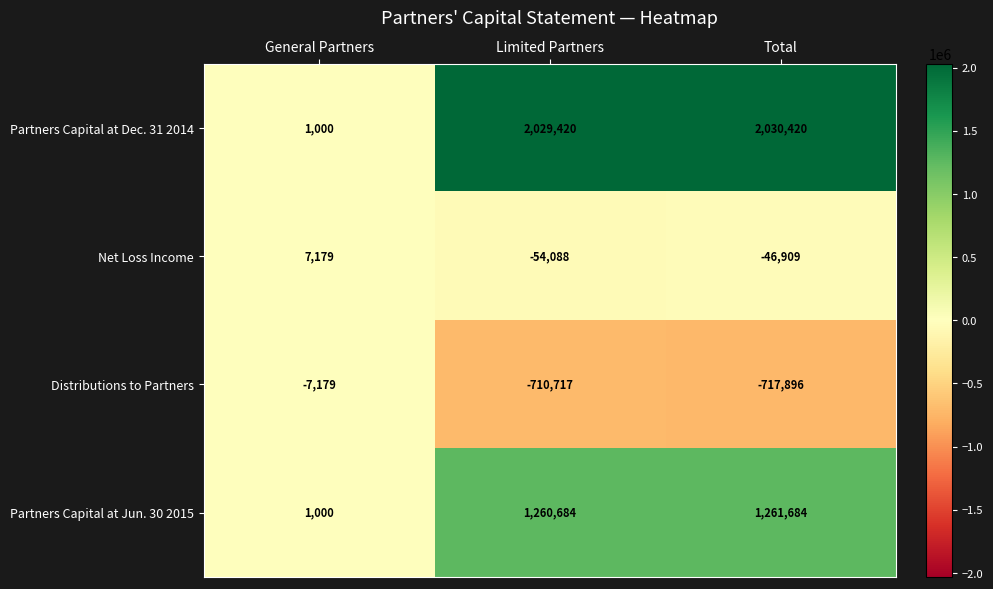

Is it true that Net Loss Income equals -46909 at Total?

True